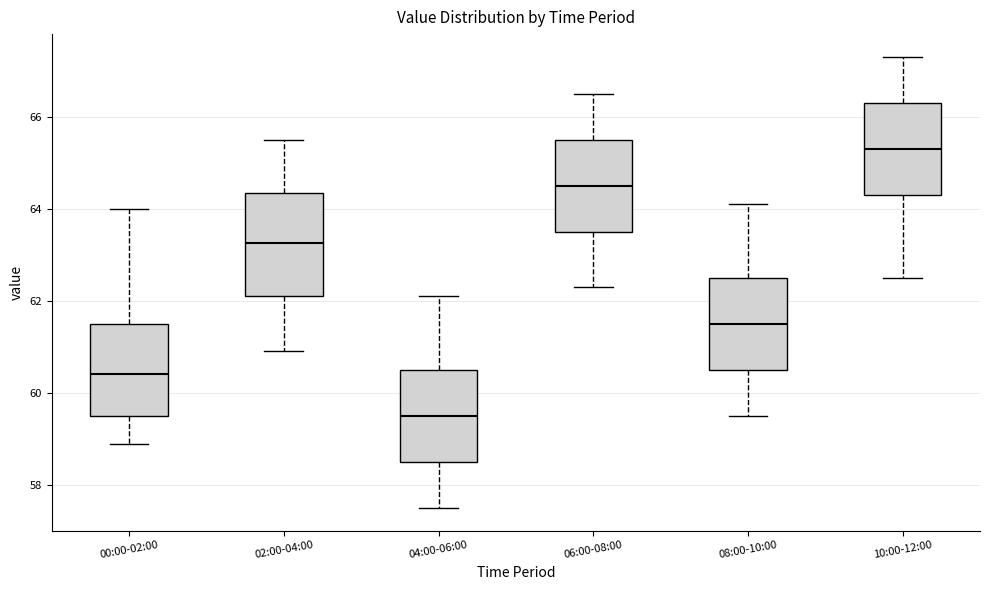

Reading left to right, transcribe this box plot: for each box, give where its median line is, the range the box spans, and where its two whiskers end, as read against the y-axis. The values are not printed on the chart, so give them approximately, as read against the axis.

00:00-02:00: median 60.4, box 59.6 to 61.6, whiskers 59.0 to 64.0
02:00-04:00: median 63.2, box 62.2 to 64.4, whiskers 61.0 to 65.6
04:00-06:00: median 59.6, box 58.6 to 60.6, whiskers 57.6 to 62.2
06:00-08:00: median 64.6, box 63.6 to 65.6, whiskers 62.4 to 66.6
08:00-10:00: median 61.6, box 60.6 to 62.6, whiskers 59.6 to 64.2
10:00-12:00: median 65.4, box 64.4 to 66.4, whiskers 62.6 to 67.4